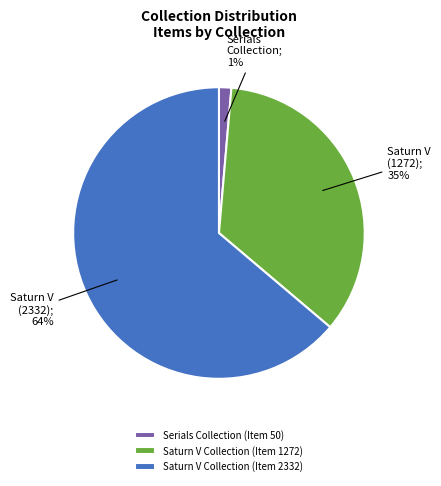

To the nearest percent, what is the average slice percentage?

33%